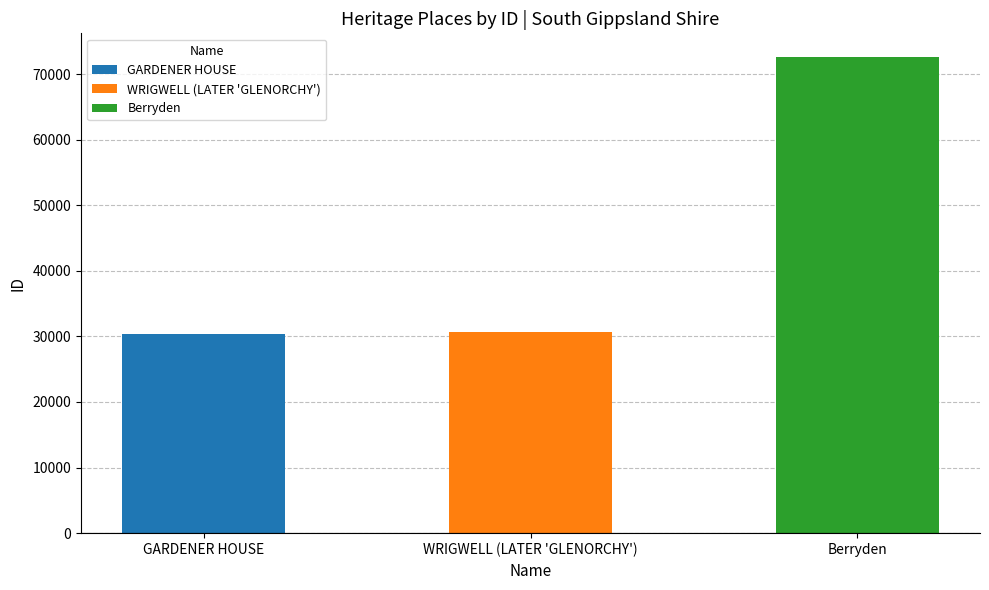

What is the maximum value shown in the chart?

72586